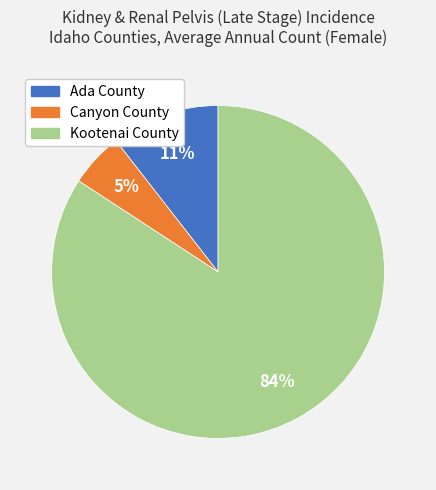

Rank the categories by value from highest to lowest.

Kootenai County, Ada County, Canyon County